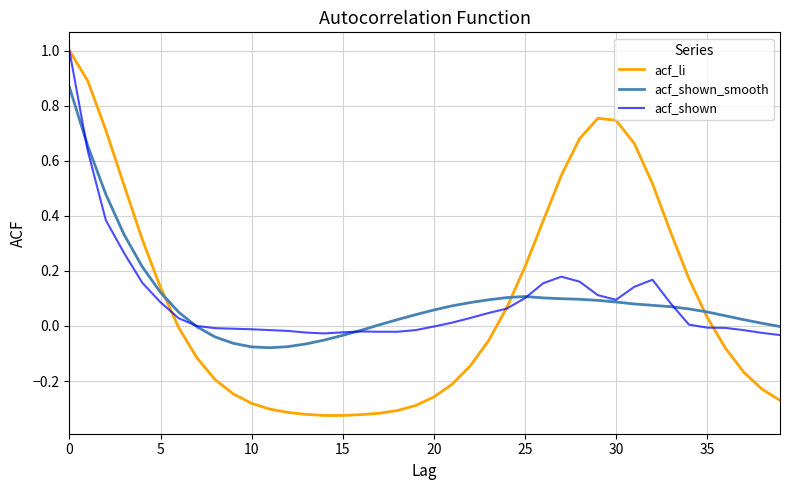

What is the maximum value shown in the chart?

1.0